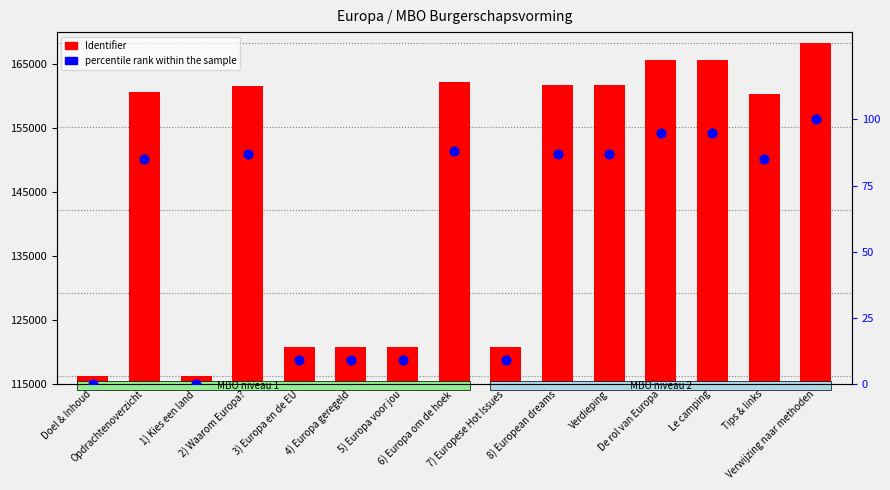

Which series contains the lowest Y value?

percentile rank within the sample